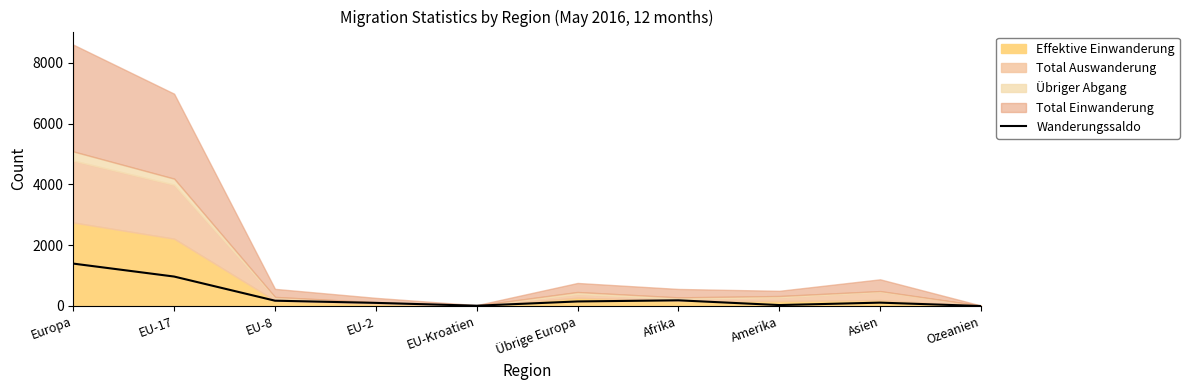

Count the number of values greater than 148.

4